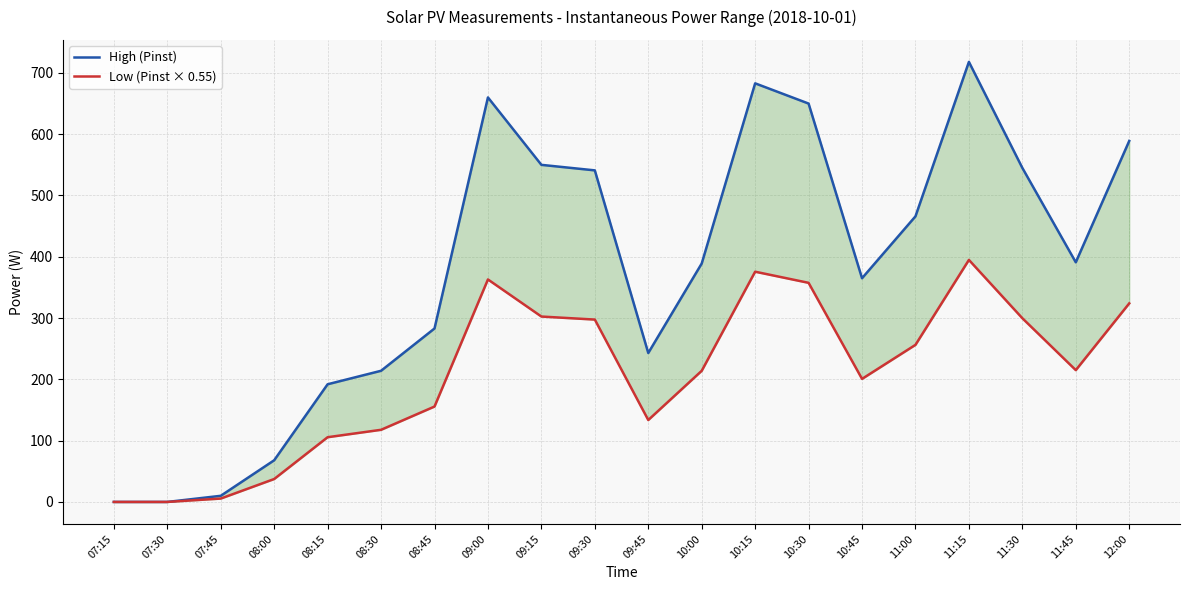

Reading right to left, what are all the values shown in this chart?

High (Pinst): 589.0	391.0	545.0	718.0	466.0	365.0	650.0	683.0	389.0	243.0	541.0	550.0	660.0	283.0	214.0	192.0	68.0	10.0	0.0	0.0
Low (Pinst × 0.55): 324.0	215.1	299.8	394.9	256.3	200.8	357.5	375.7	214.0	133.7	297.6	302.5	363.0	155.7	117.7	105.6	37.4	5.5	0.0	0.0